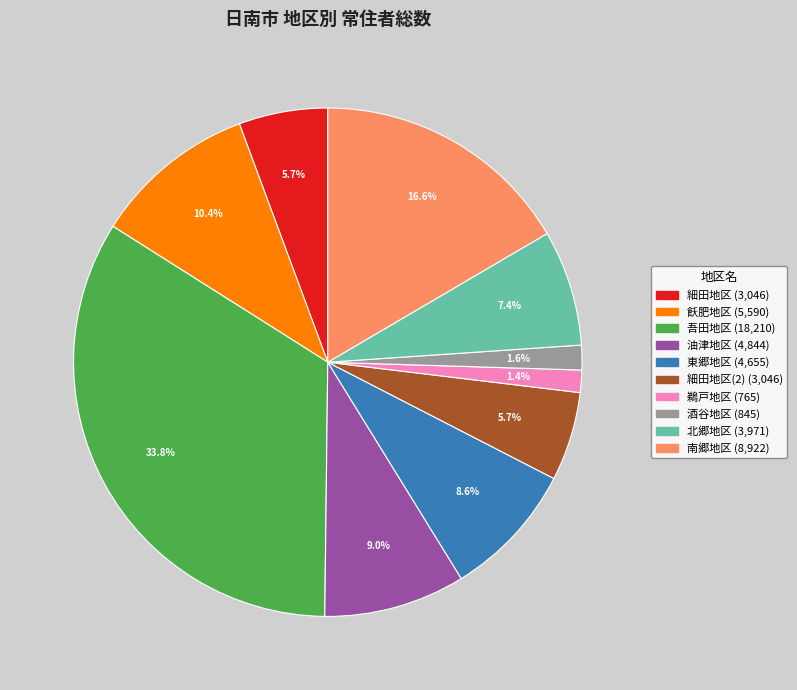

Count the number of slices in the pie.

10